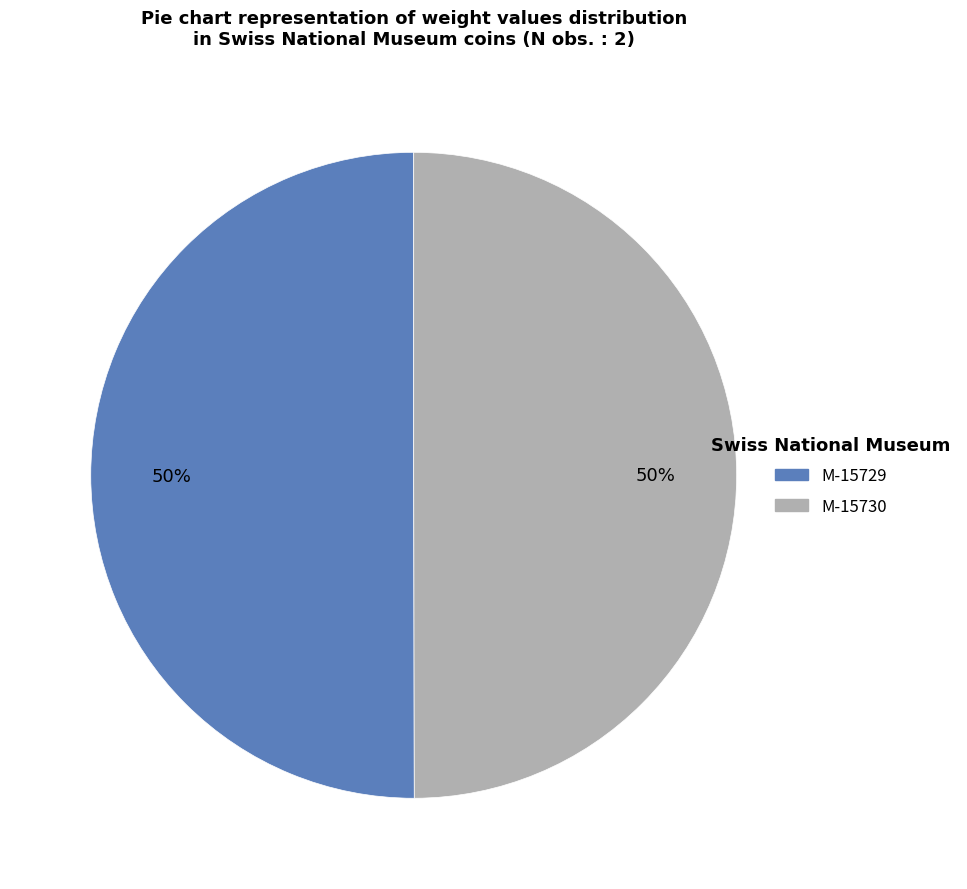

To the nearest percent, what portion does M-15729 represent?

50%